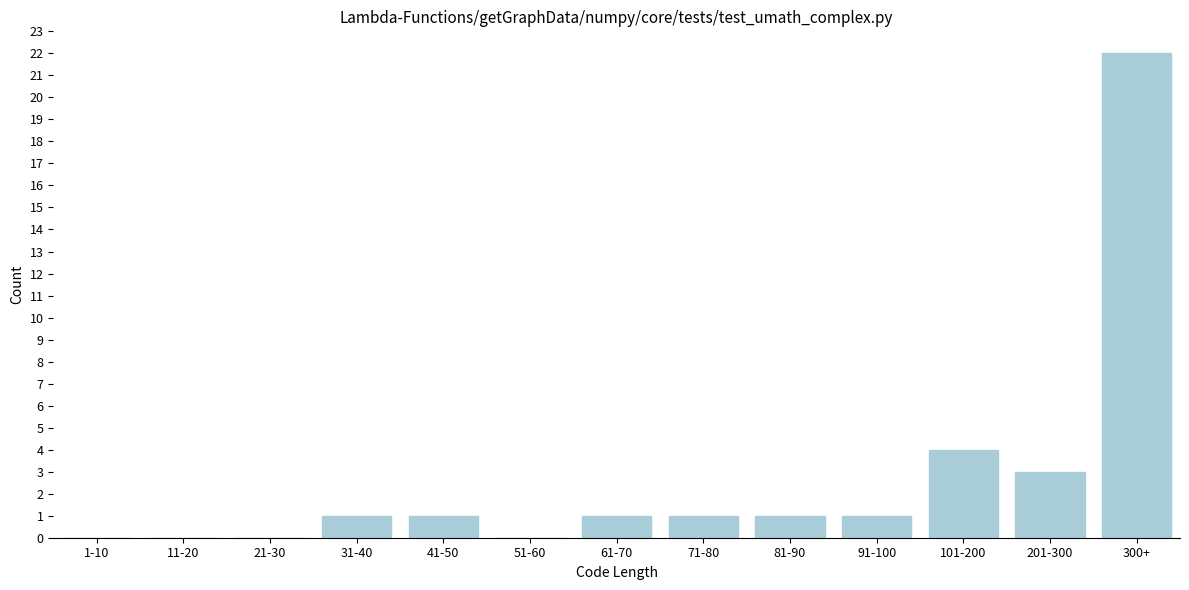

Reading left to right, extract all data points from this chart.

1-10=0	11-20=0	21-30=0	31-40=1	41-50=1	51-60=0	61-70=1	71-80=1	81-90=1	91-100=1	101-200=4	201-300=3	300+=22